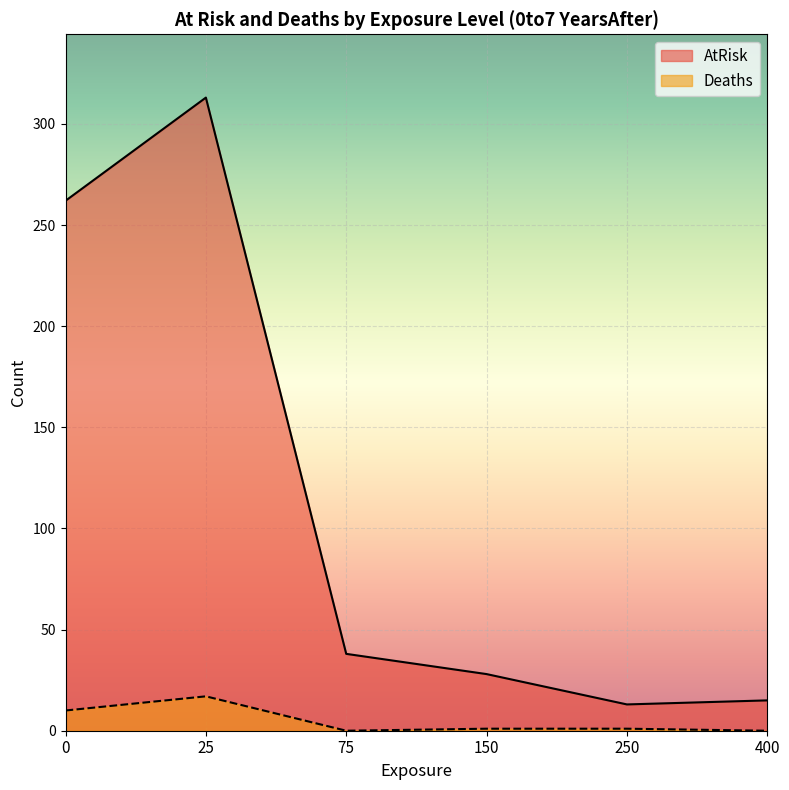

List the labels in order of Deaths value, smallest first.

75, 400, 150, 250, 0, 25